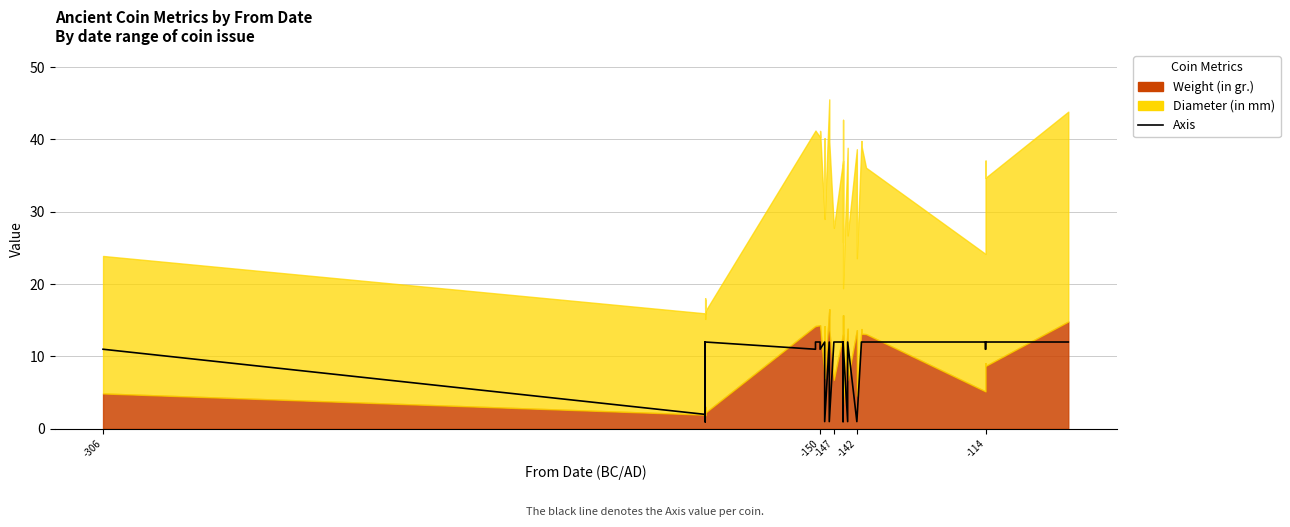

How many interior local valleys (lower than both neighbors) does the data have?

8